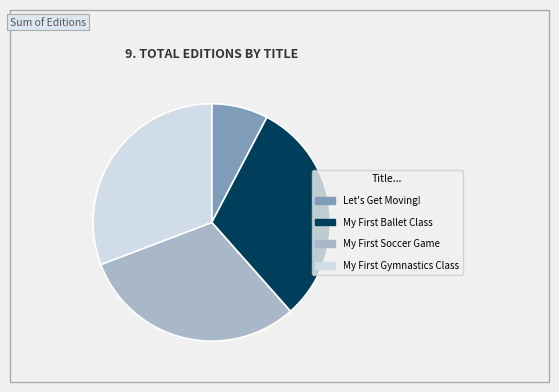

Is there a majority slice in this chart?

No